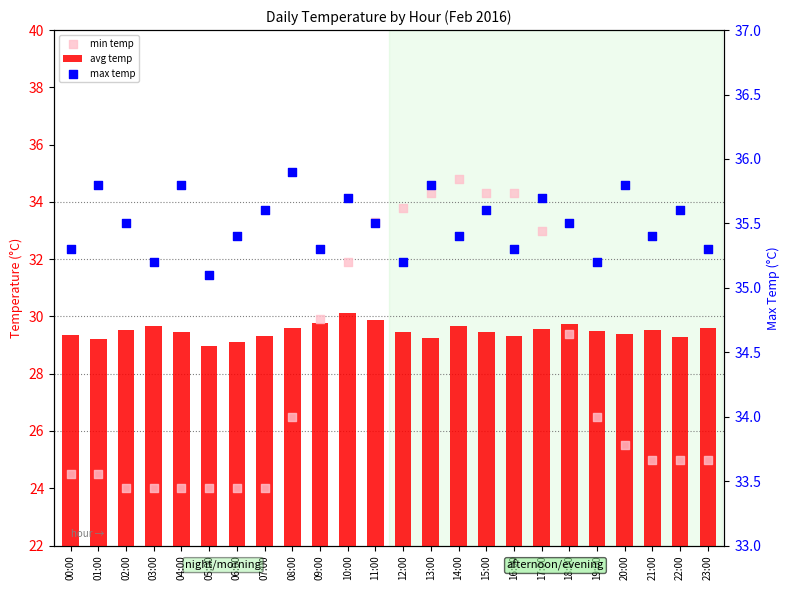

At which category is the sum across all series the highest?

14:00